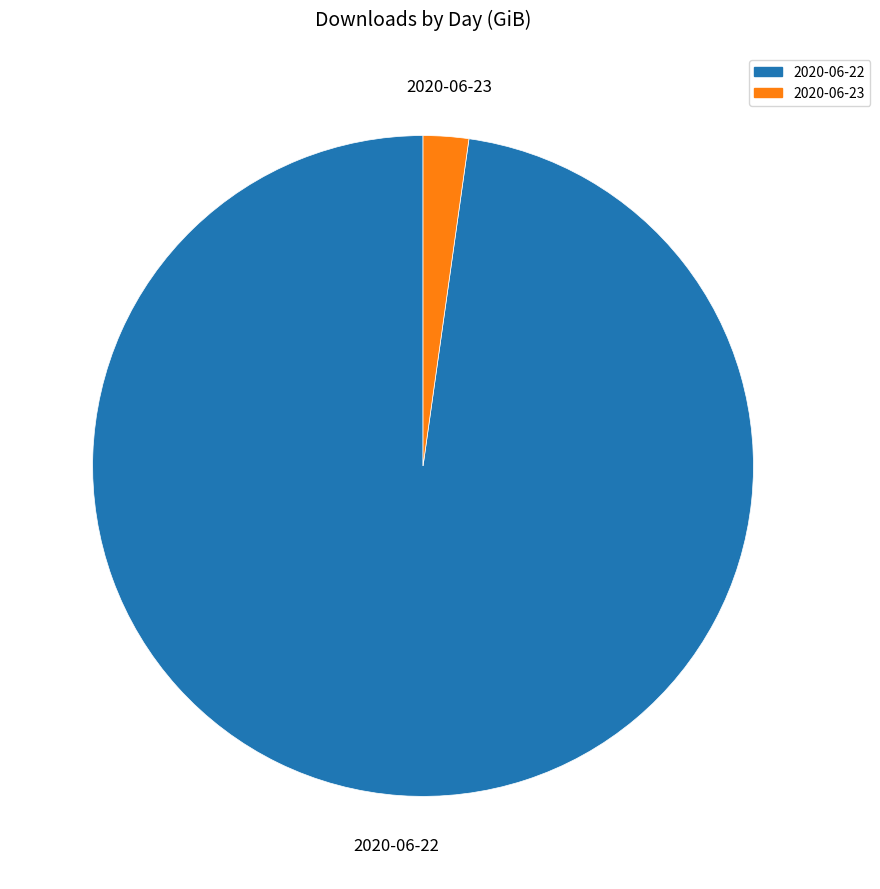

True or false: 2020-06-23 accounts for 13% of the total.

False